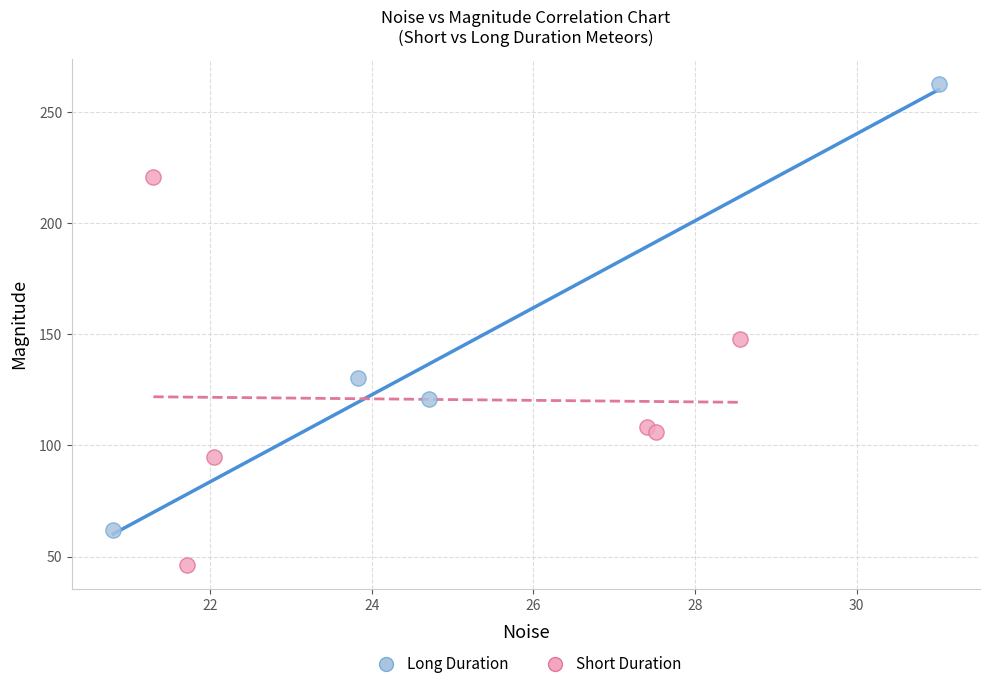

What are all the series names shown in the legend?

Long Duration, Short Duration